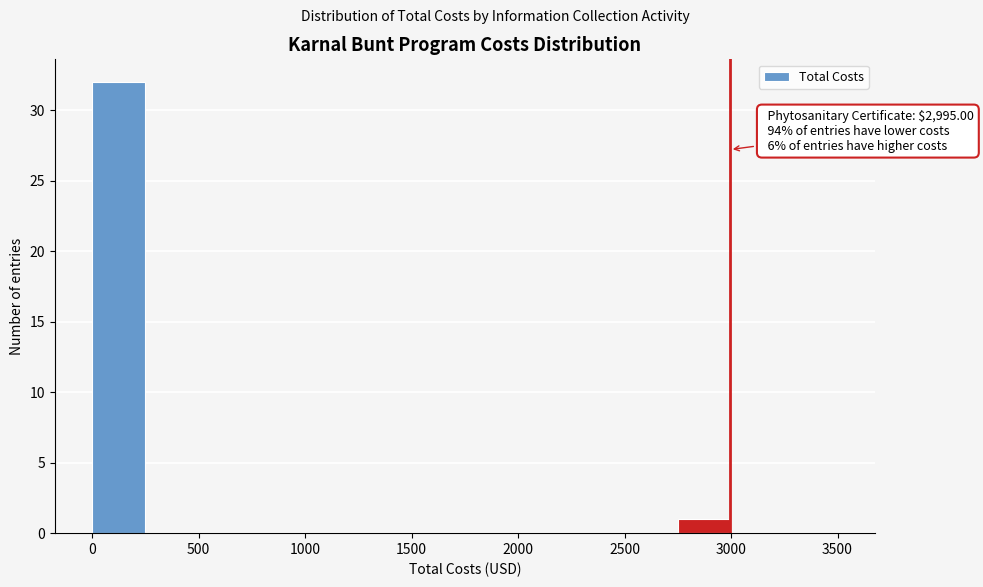

Over which range of the x-axis is the bar tallest?

0 to 250